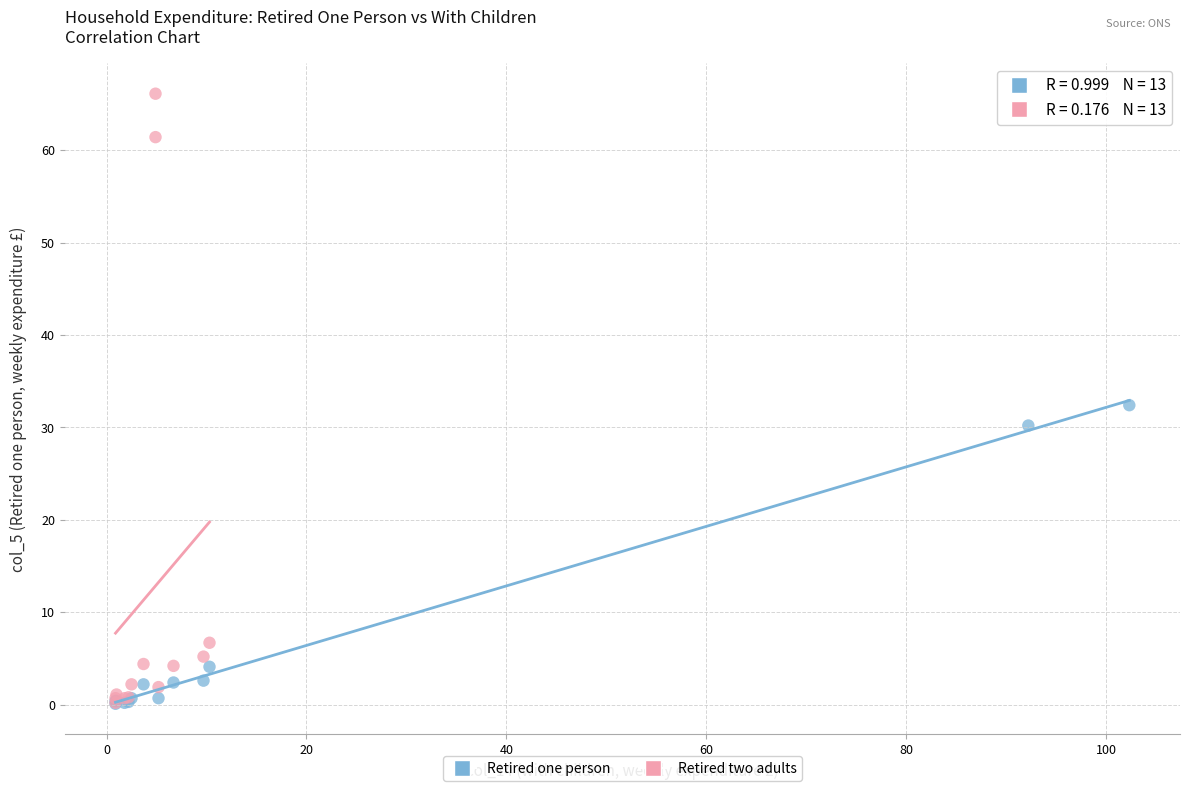

Which series reaches the maximum Y coordinate?

Retired two adults